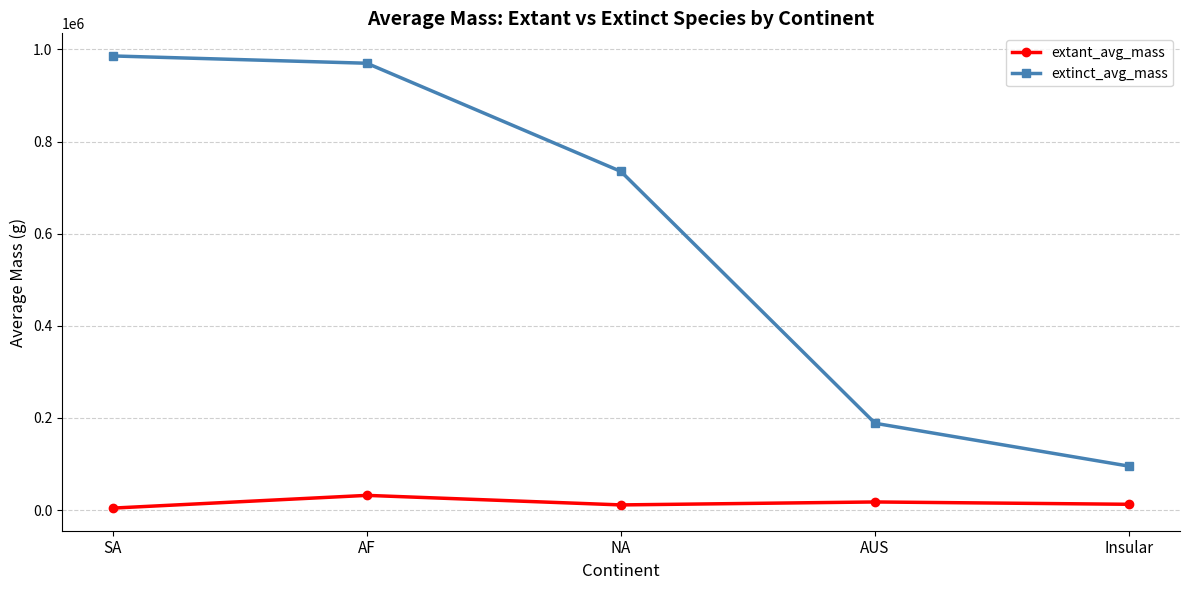

How many lines are shown in the chart?

2